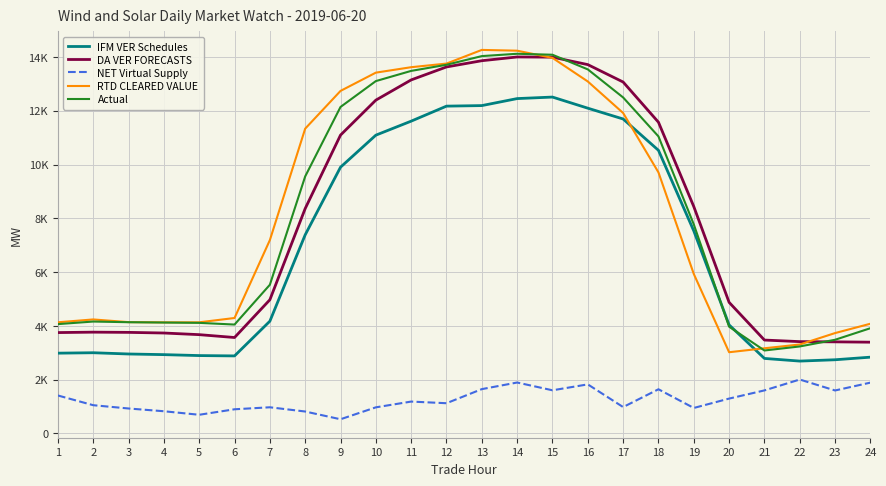

What is the difference between the maximum and minimum values in the NET Virtual Supply series?

1477.7